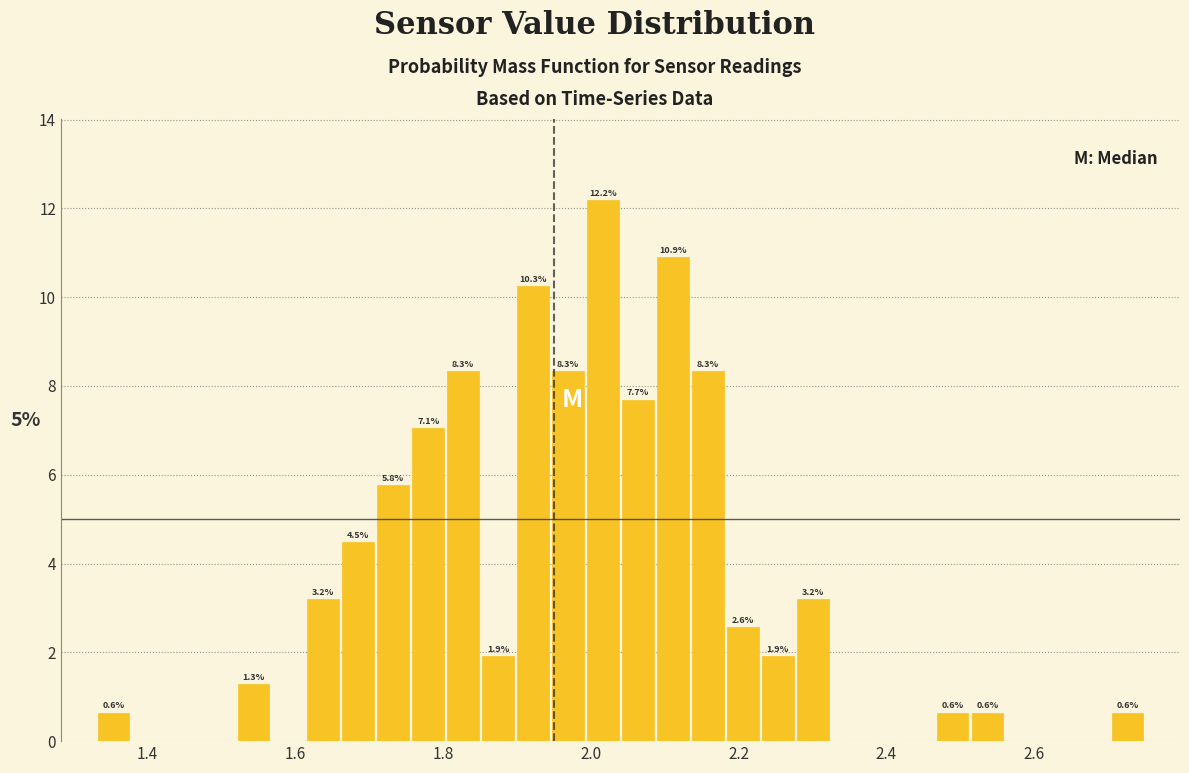

Around what value on the x-axis is the tallest bar? Give the approximate position of its centre, as read against the axis.

2.02